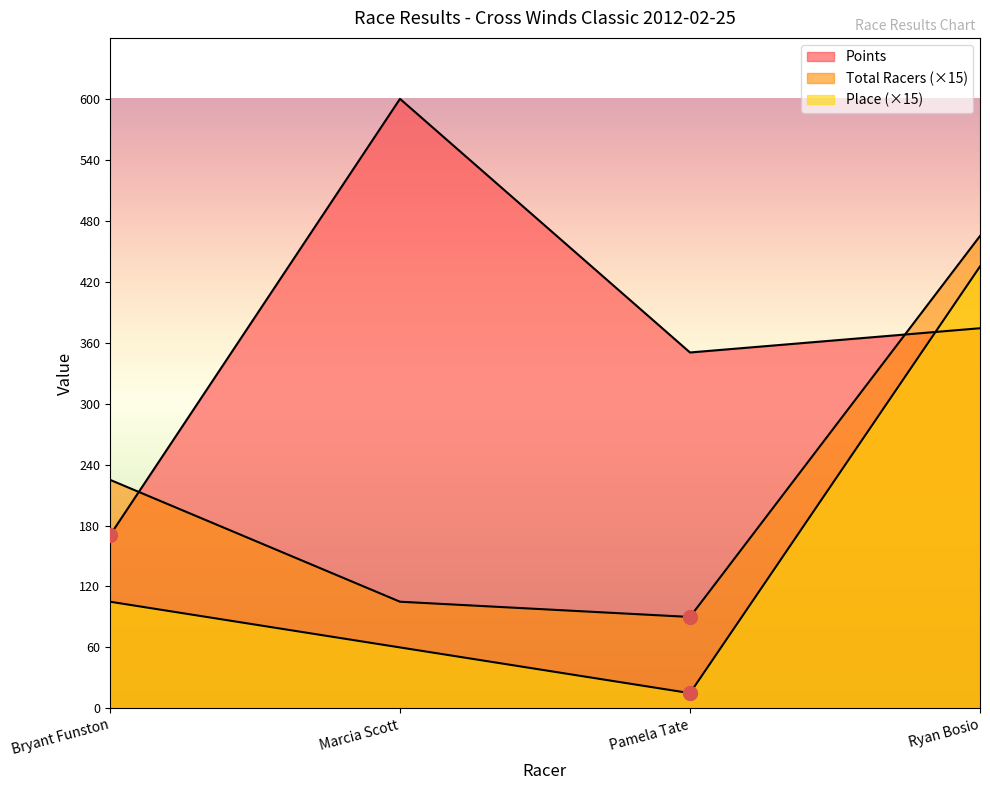

True or false: Total Racers and Place intersect in this chart.

False